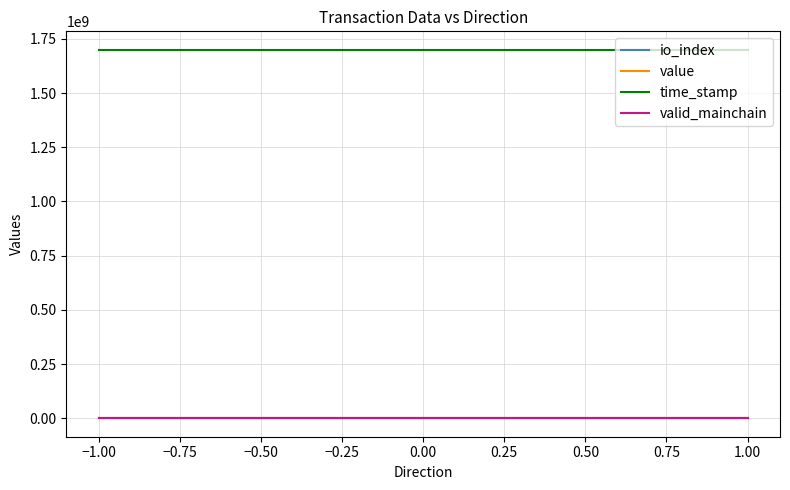

True or false: time_stamp and valid_mainchain intersect in this chart.

False